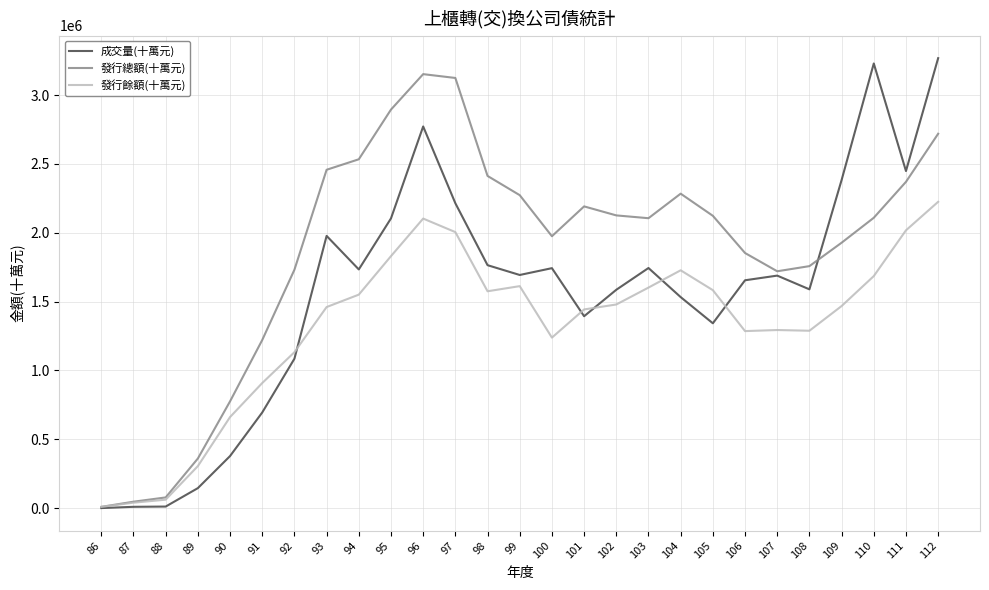

What is the difference between the highest and lowest values at 109?

915182